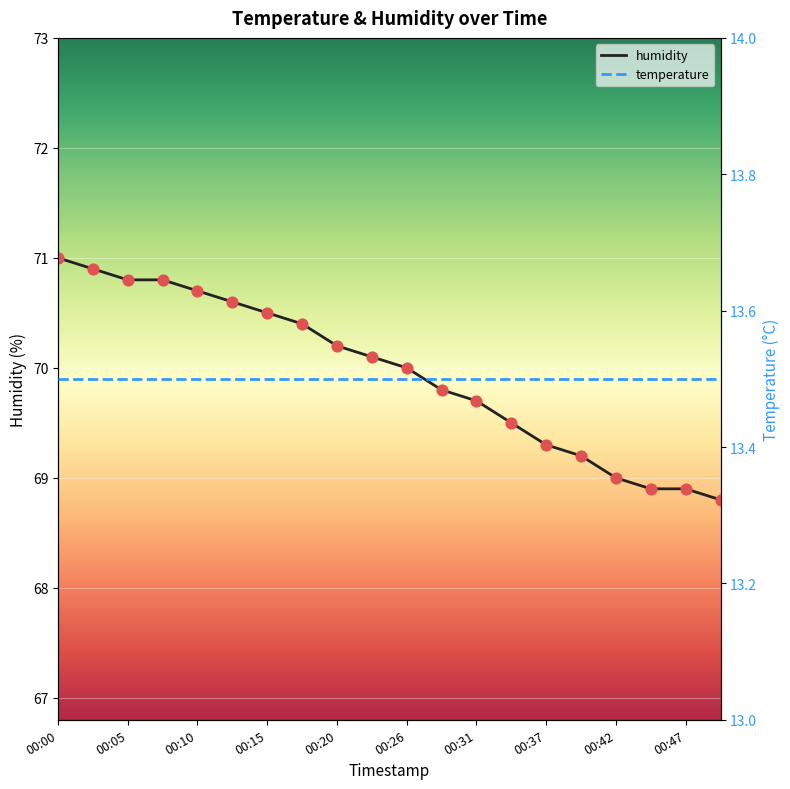

Which series has the largest total across all categories?

humidity